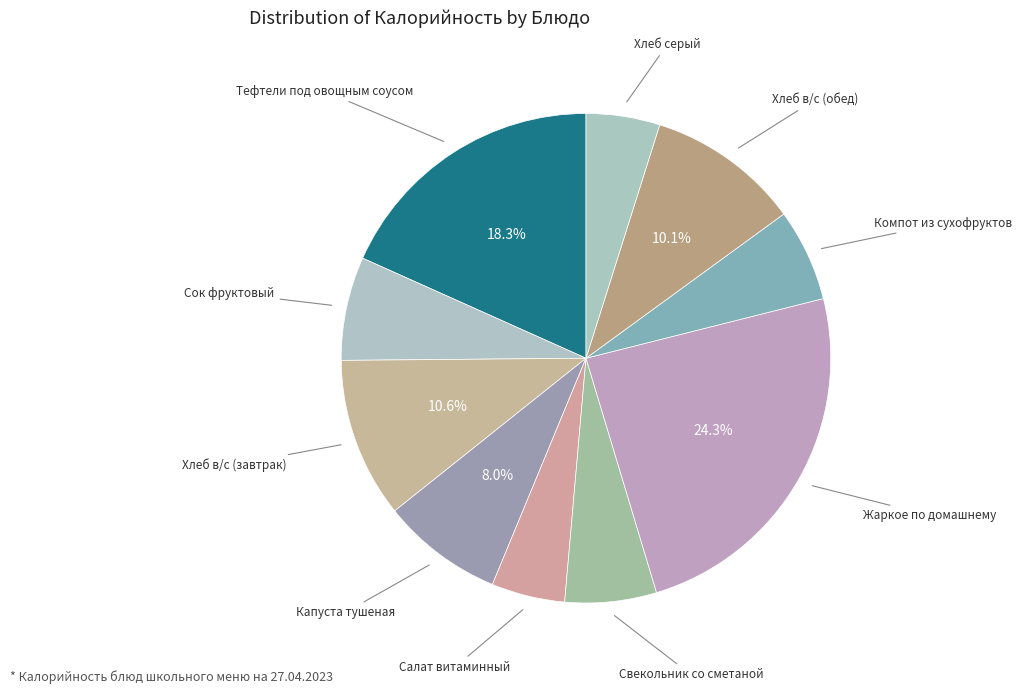

True or false: Сок фруктовый accounts for 1% of the total.

False